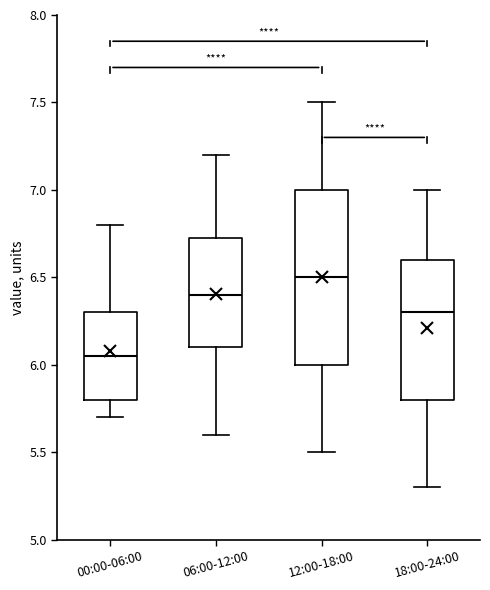

Reading left to right, read every box against the y-axis: the position of its median line, the range the box covers, and the ends of its whiskers. The values are not printed on the chart, so give them approximately, as read against the axis.

00:00-06:00: median 6.05, box 5.80 to 6.30, whiskers 5.70 to 6.80
06:00-12:00: median 6.40, box 6.10 to 6.75, whiskers 5.60 to 7.20
12:00-18:00: median 6.50, box 6.00 to 7.00, whiskers 5.50 to 7.50
18:00-24:00: median 6.30, box 5.80 to 6.60, whiskers 5.30 to 7.00